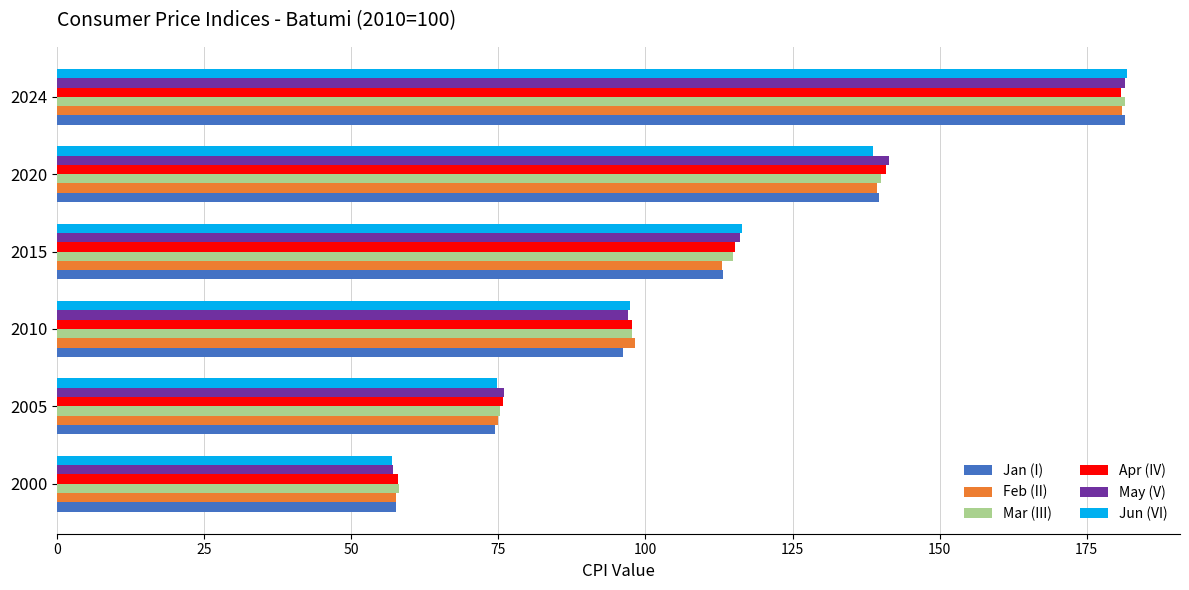

At which category is the sum across all series the highest?

2024